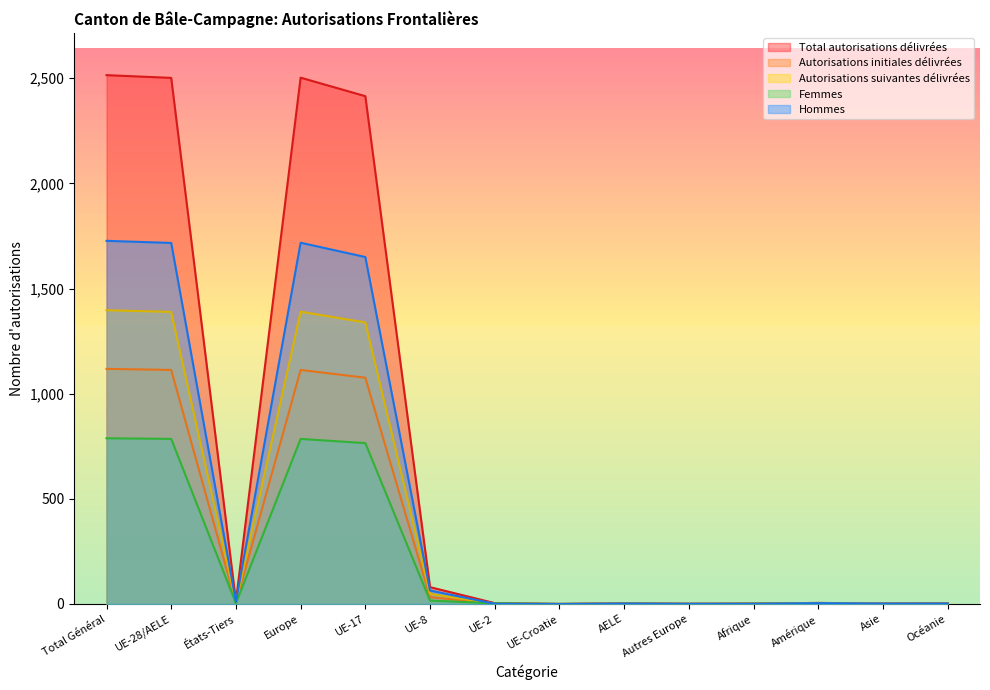

What is the difference between the maximum and minimum values in the Hommes series?

1727